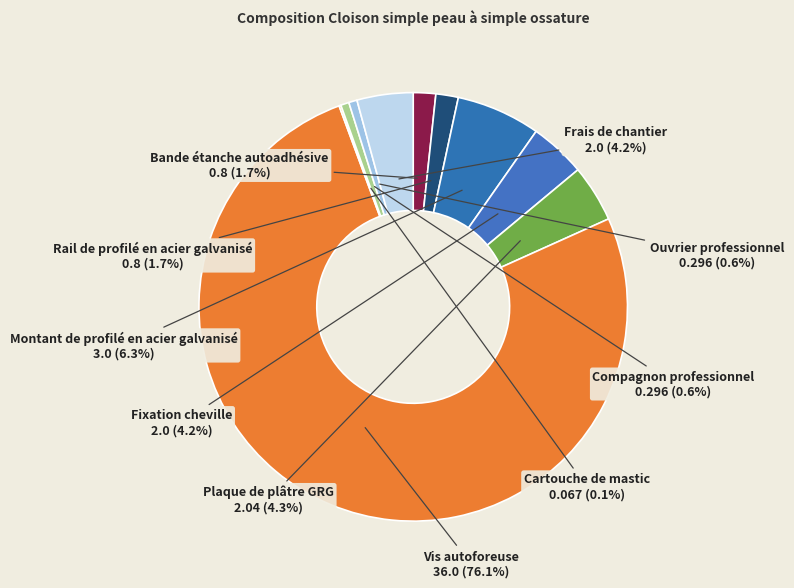

Does Vis autoforeuse represent more than half of the total?

Yes